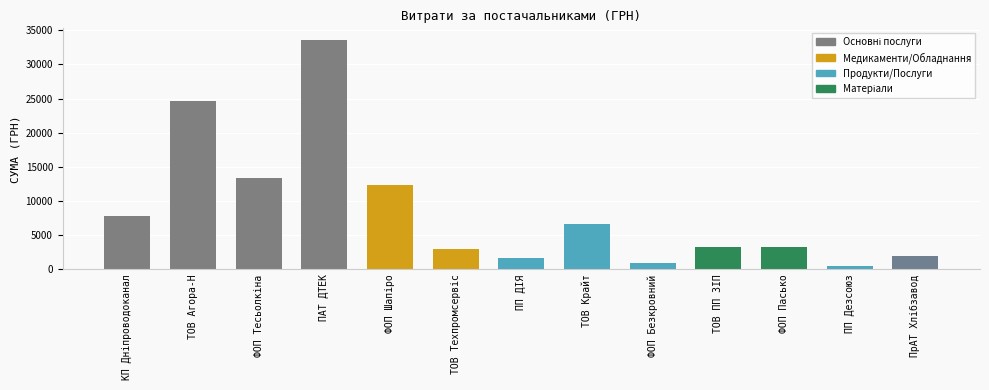

What is the difference between the second highest and second lowest values?

23676.0